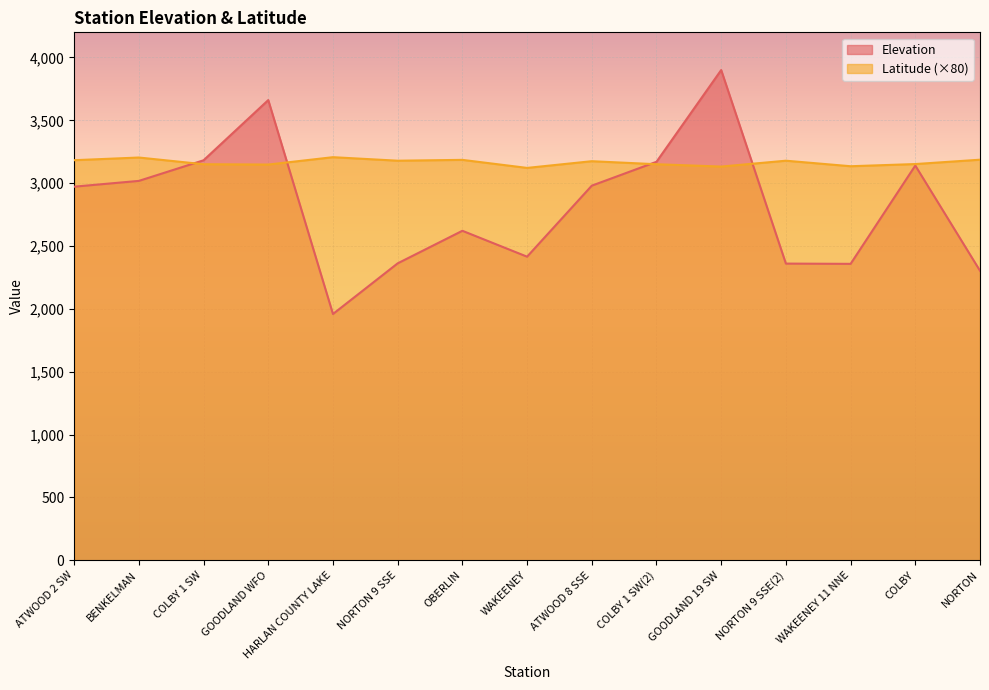

Is the value of Latitude at NORTON greater than the value of Elevation at NORTON?

Yes